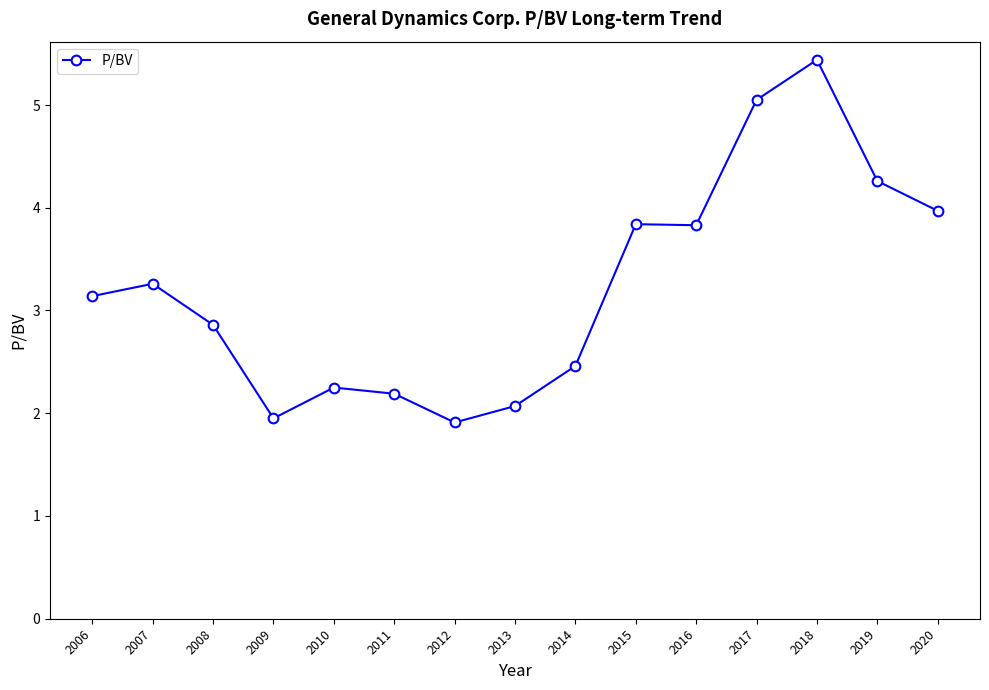

What is the difference between the maximum and minimum values?

3.5